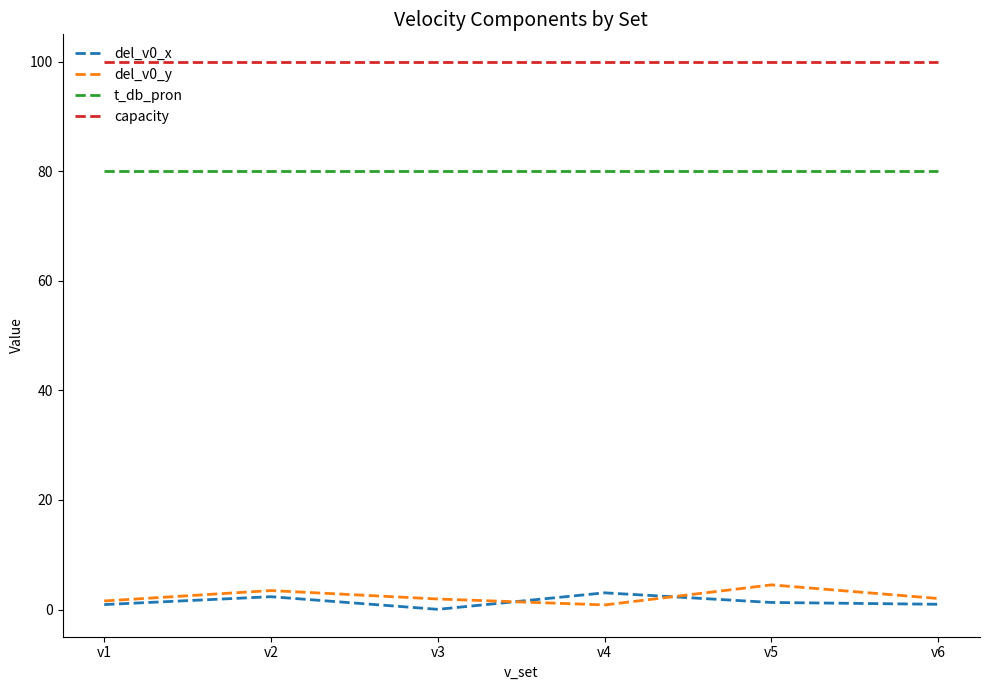

What is the highest value of the del_v0_y series?

4.5